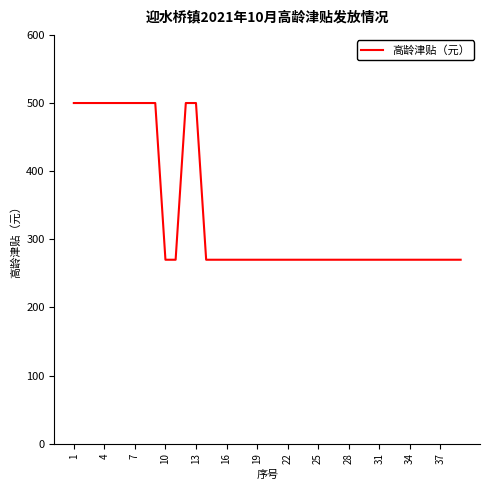

What is the difference between the maximum and minimum values?

230